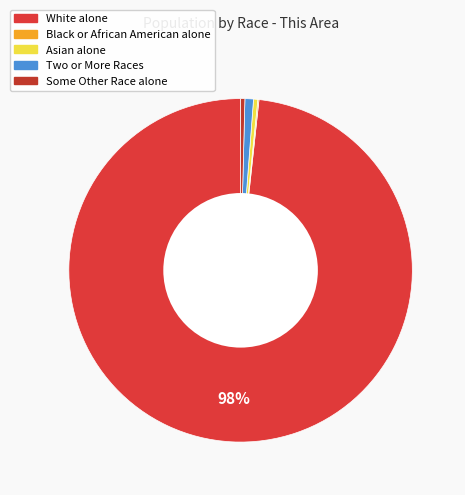

To the nearest percent, what is the difference between the White alone and Black or African American alone slice percentages?

98%